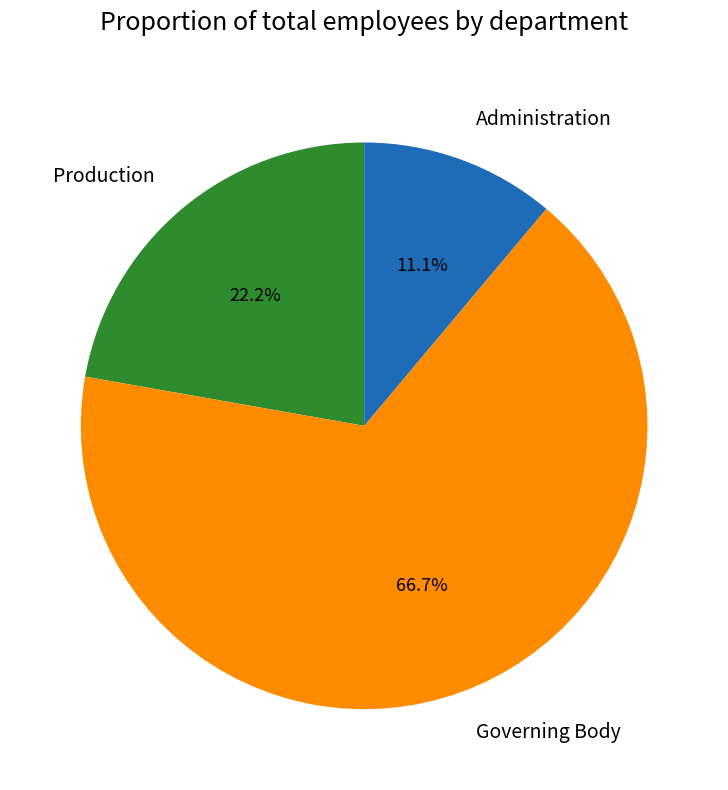

Is Governing Body the majority of the pie?

Yes